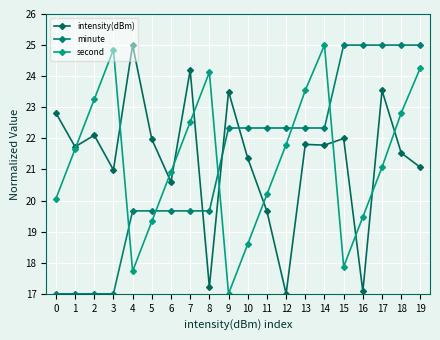

Reading right to left, transcribe all the data shown in this chart.

intensity(dBm): 21.1	21.5	23.5	17.1	22.0	21.8	21.8	17.0	19.7	21.4	23.5	17.2	24.2	20.6	22.0	25.0	21.0	22.1	21.7	22.8
minute: 25.0	25.0	25.0	25.0	25.0	22.3	22.3	22.3	22.3	22.3	22.3	19.7	19.7	19.7	19.7	19.7	17.0	17.0	17.0	17.0
second: 24.3	22.8	21.1	19.5	17.9	25.0	23.5	21.8	20.2	18.6	17.0	24.1	22.5	20.9	19.3	17.7	24.9	23.3	21.7	20.1